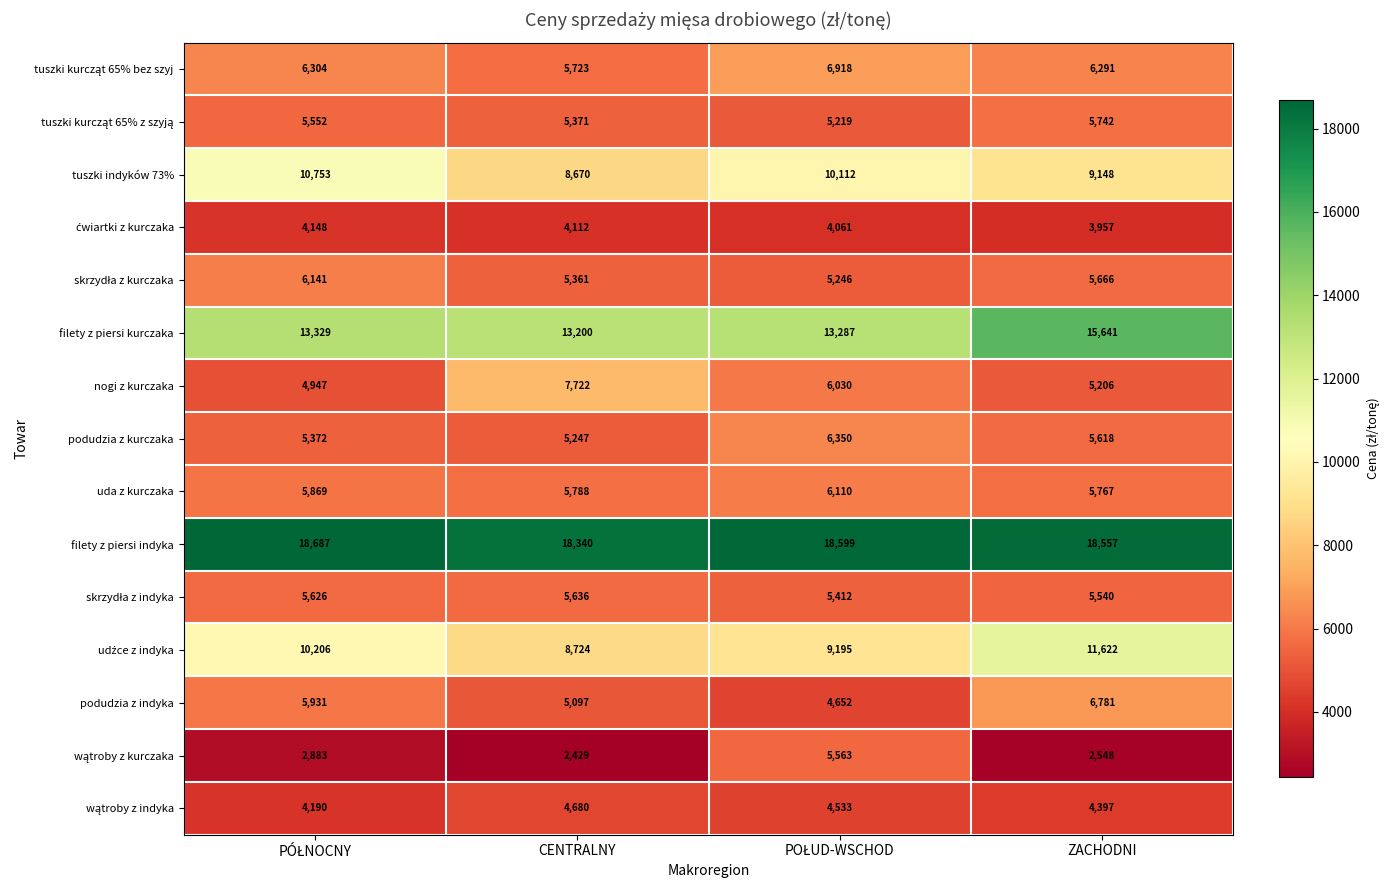

What is the highest value of the tuszki indyków 73% series?

10753